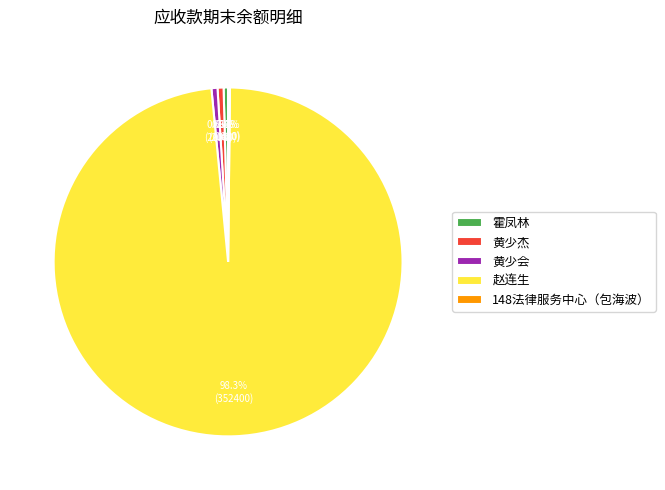

Which slice is the largest?

赵连生